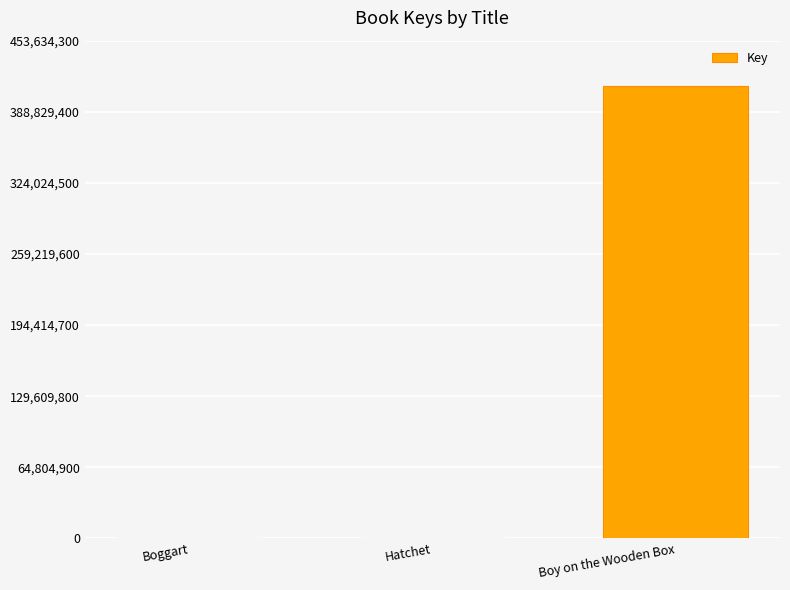

How many data points does each series have?

3